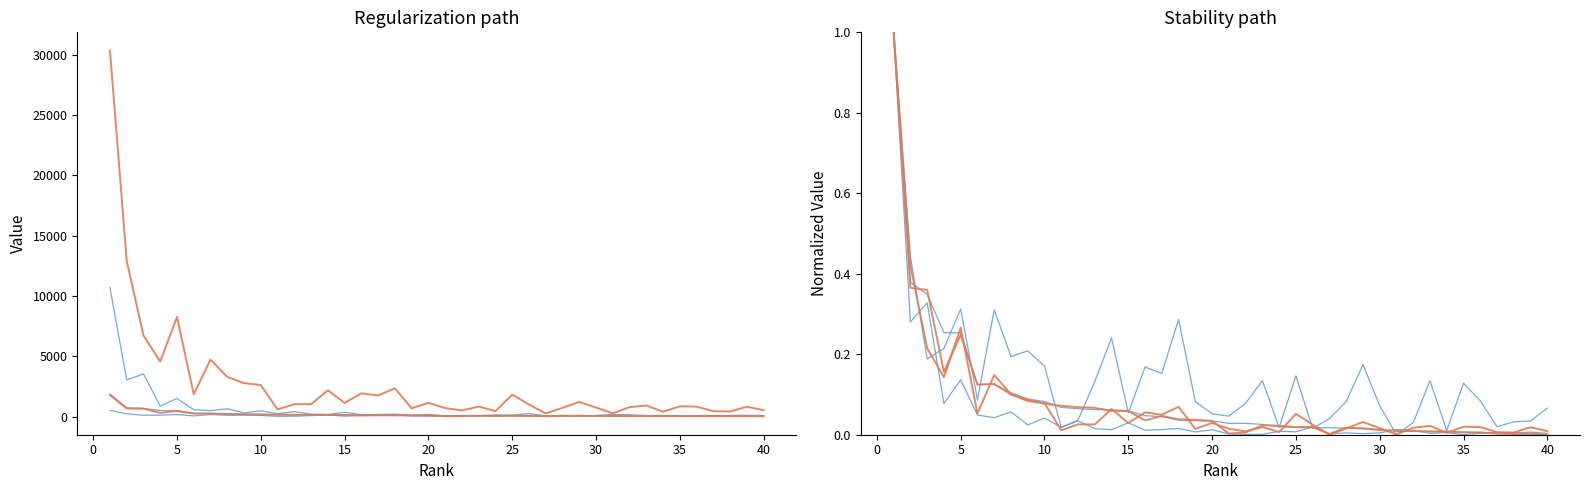

Rank the series by their maximum value, from highest to lowest.

Self-citations, Documents, H index, Citations, Citable documents